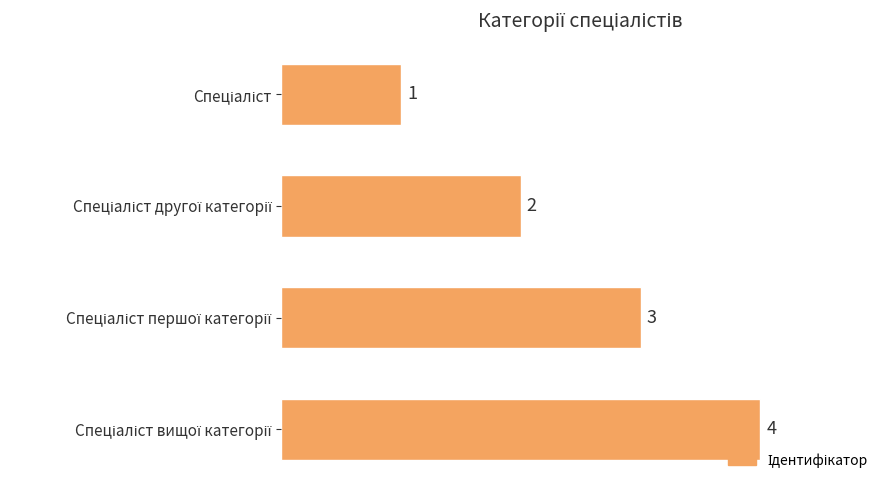

What is the difference between the maximum and minimum values?

3